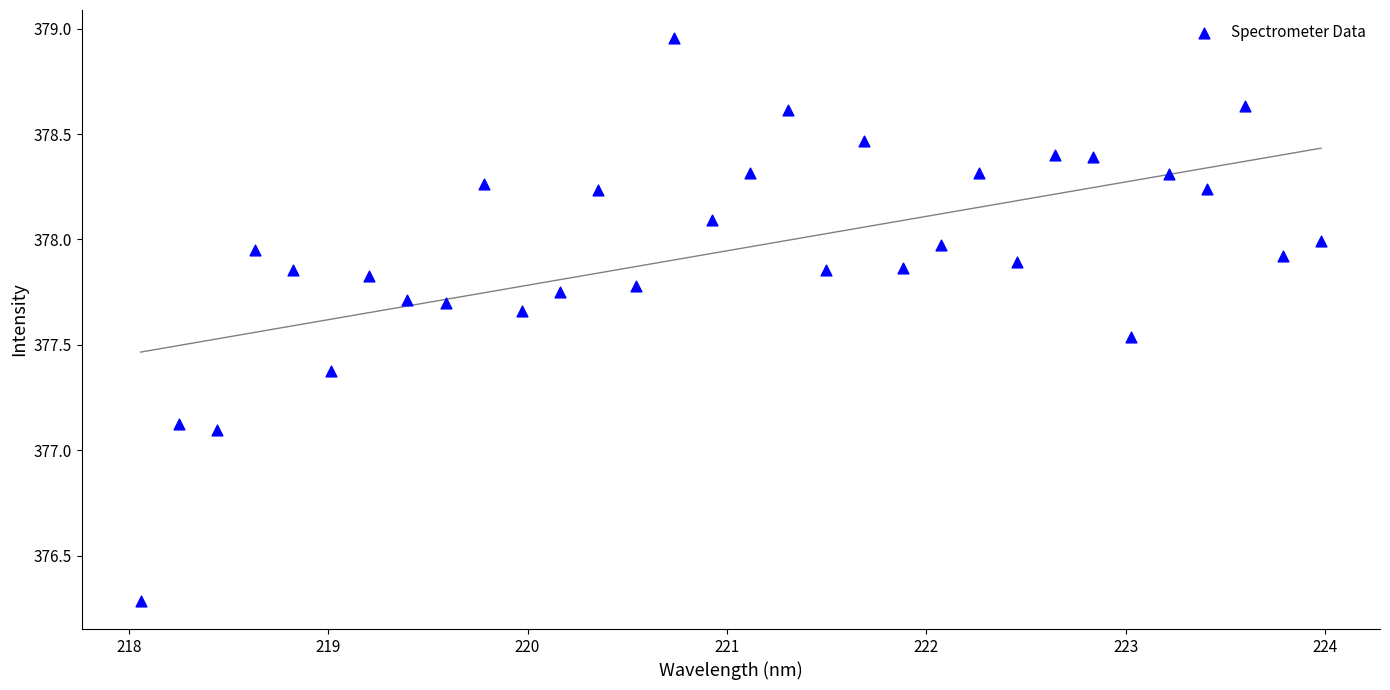

What is the range of X values (max minus min)?

5.9